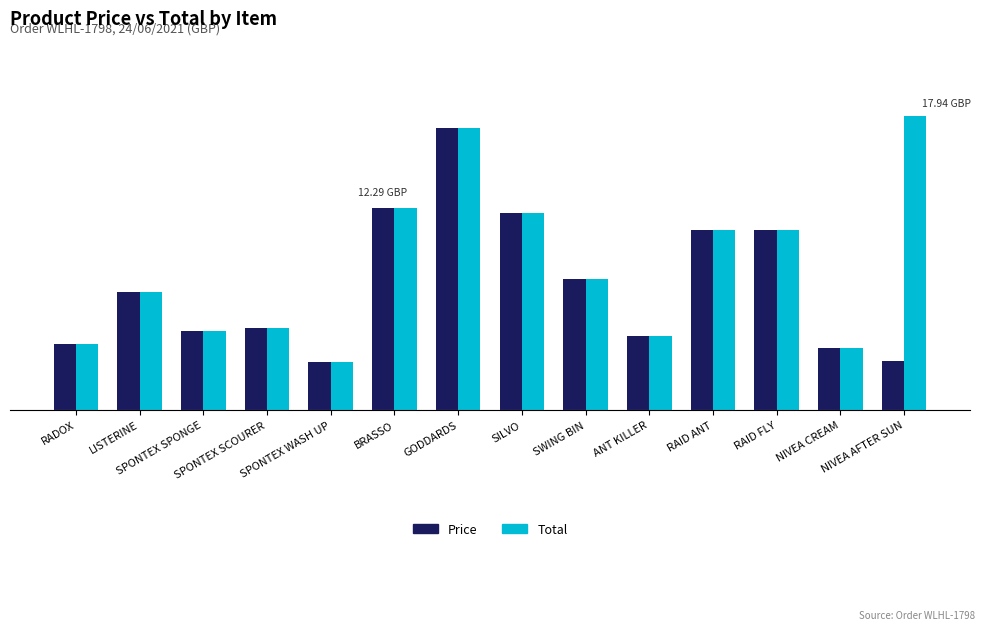

What is the difference between the second highest and minimum values in the Total series?

14.3